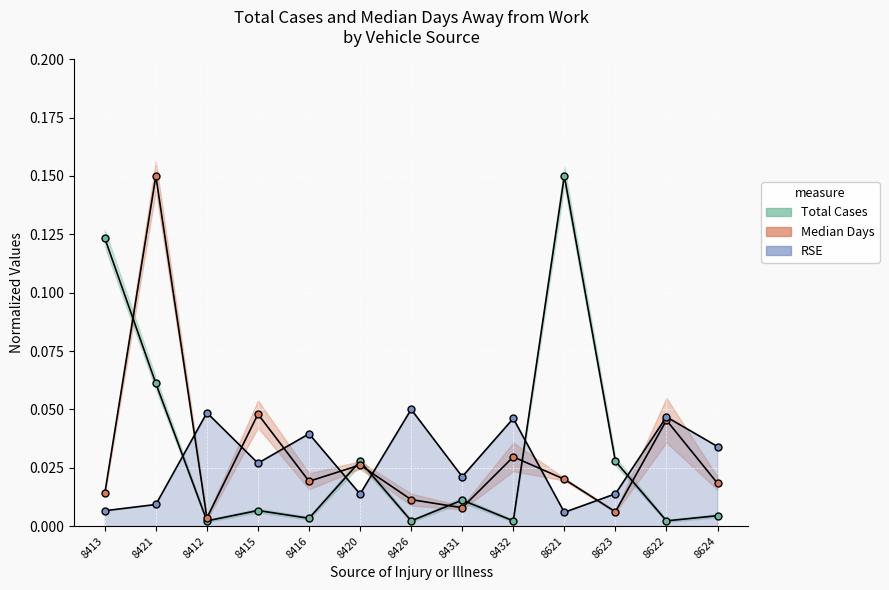

What is the sum of the Total Cases (normalized) values at 8420 and 8621?

0.2